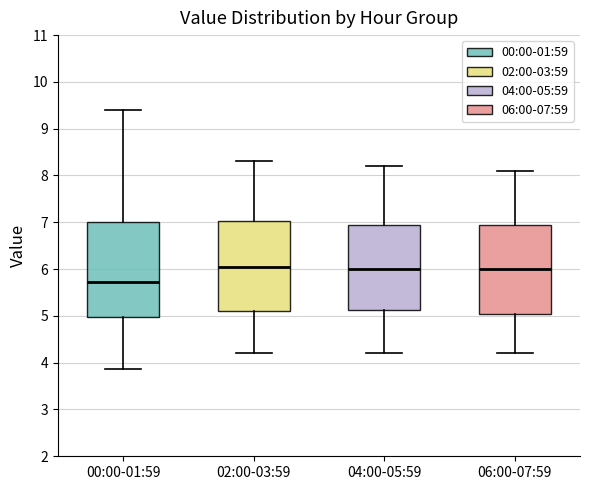

Where is the upper edge of the box for 00:00-01:59 on the y-axis? The values are not printed on the chart, so give them approximately, as read against the axis.

7.0